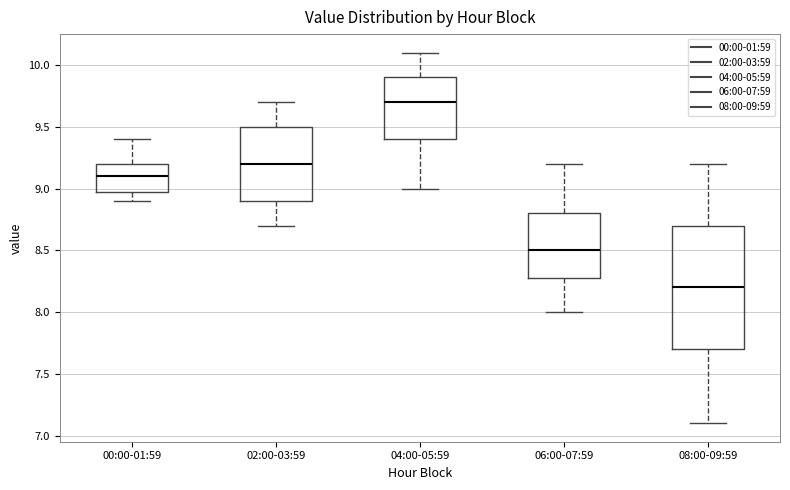

Reading left to right, transcribe this box plot: for each box, give where its median line is, the range the box spans, and where its two whiskers end, as read against the y-axis. The values are not printed on the chart, so give them approximately, as read against the axis.

00:00-01:59: median 9.1, box 9.0 to 9.2, whiskers 8.9 to 9.4
02:00-03:59: median 9.2, box 8.9 to 9.5, whiskers 8.7 to 9.7
04:00-05:59: median 9.7, box 9.4 to 9.9, whiskers 9.0 to 10.1
06:00-07:59: median 8.5, box 8.3 to 8.8, whiskers 8.0 to 9.2
08:00-09:59: median 8.2, box 7.7 to 8.7, whiskers 7.1 to 9.2